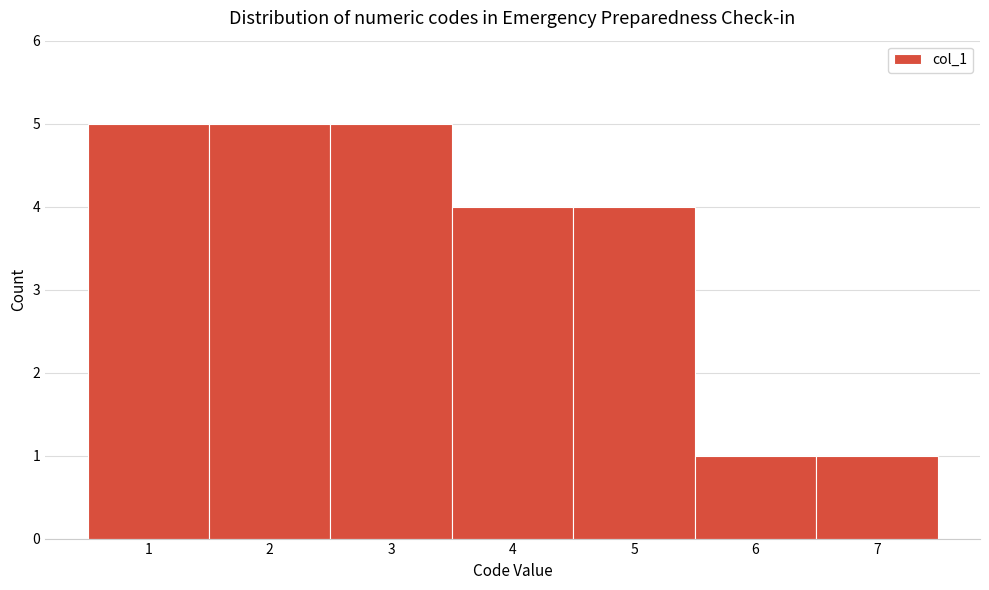

Reading left to right, list every bar in this chart as the range it spans on the x-axis followed by its height. The values are not printed on the chart, so give them approximately, as read against the axis.

0.5 to 1.5: 5
1.5 to 2.5: 5
2.5 to 3.5: 5
3.5 to 4.5: 4
4.5 to 5.5: 4
5.5 to 6.5: 1
6.5 to 7.5: 1